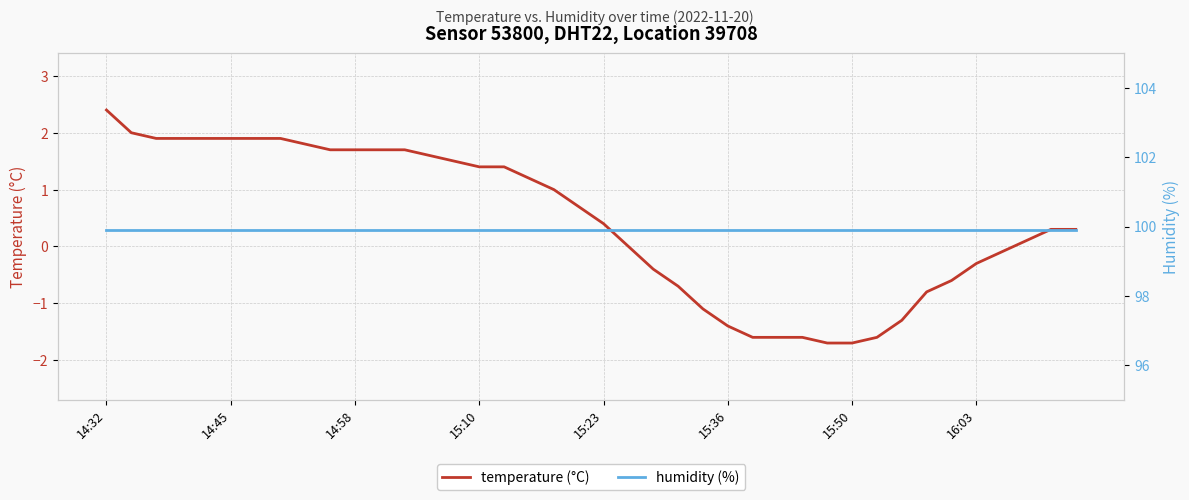

Is it true that temperature (°C) equals 3.6 at 14:32?

False